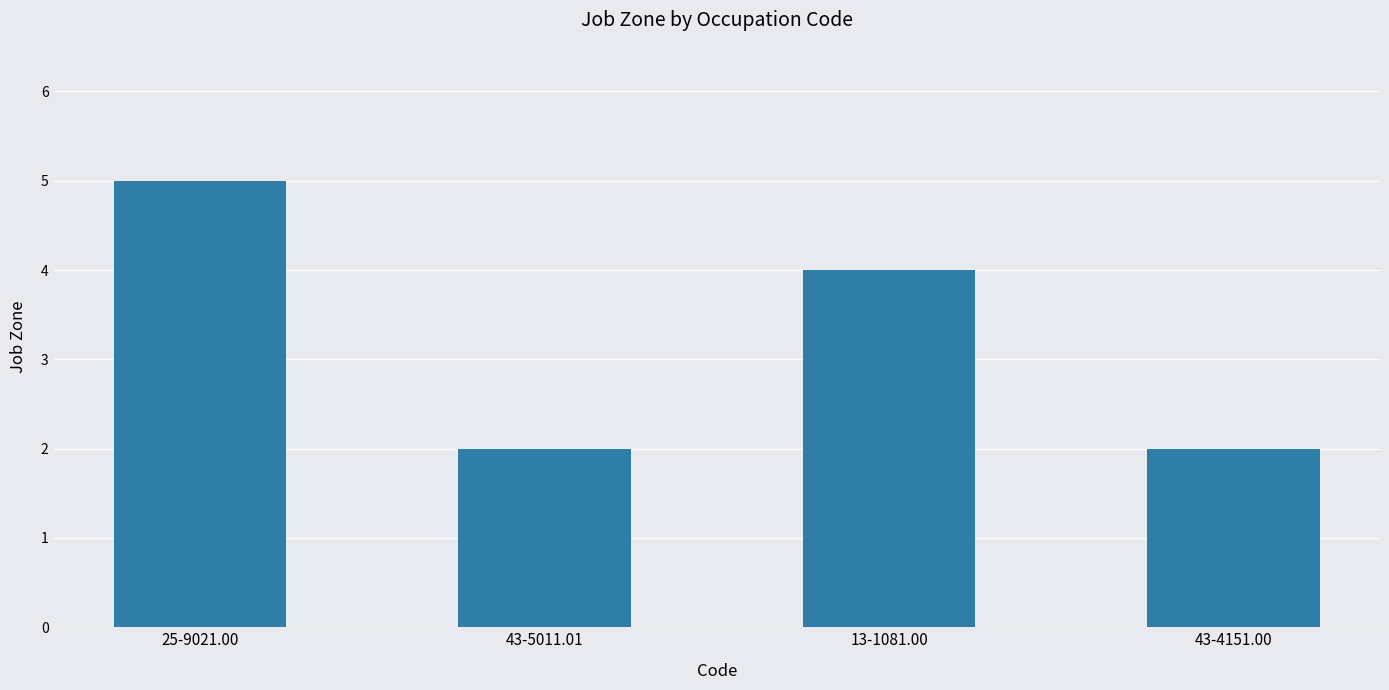

How many categories are shown in the chart?

4